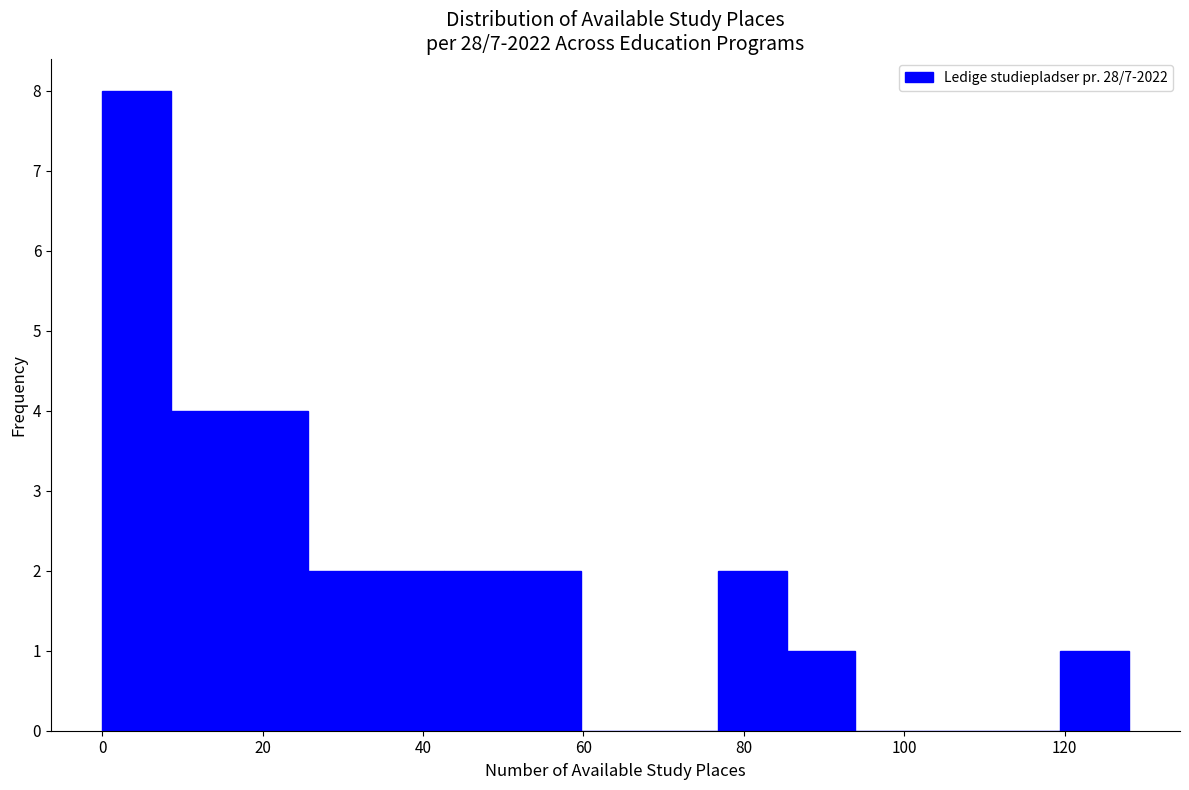

What is the height of the bar covering 18 to 26 on the x-axis? Neither the bar edges nor the heights are printed on the chart, so give them approximately, as read against the axes.

4